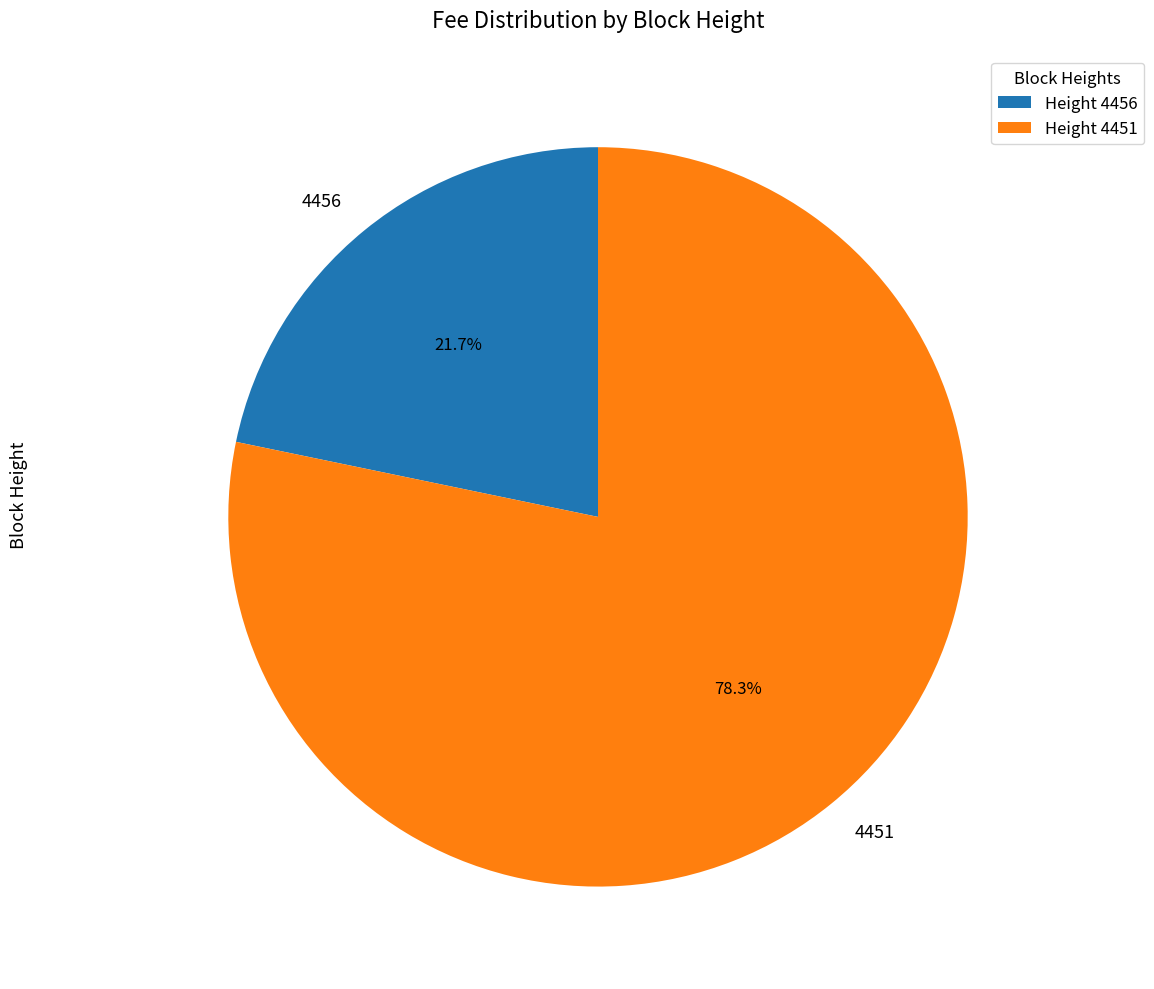

To the nearest percent, what is the difference between the 4451 and 4456 slice percentages?

57%